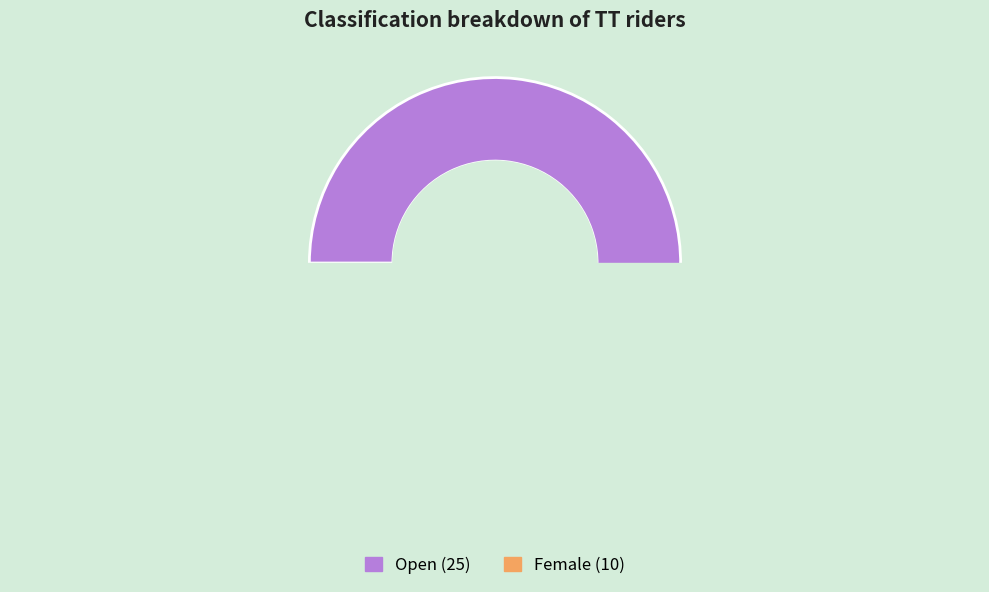

What percentage do Open and Female together represent?

100.0%